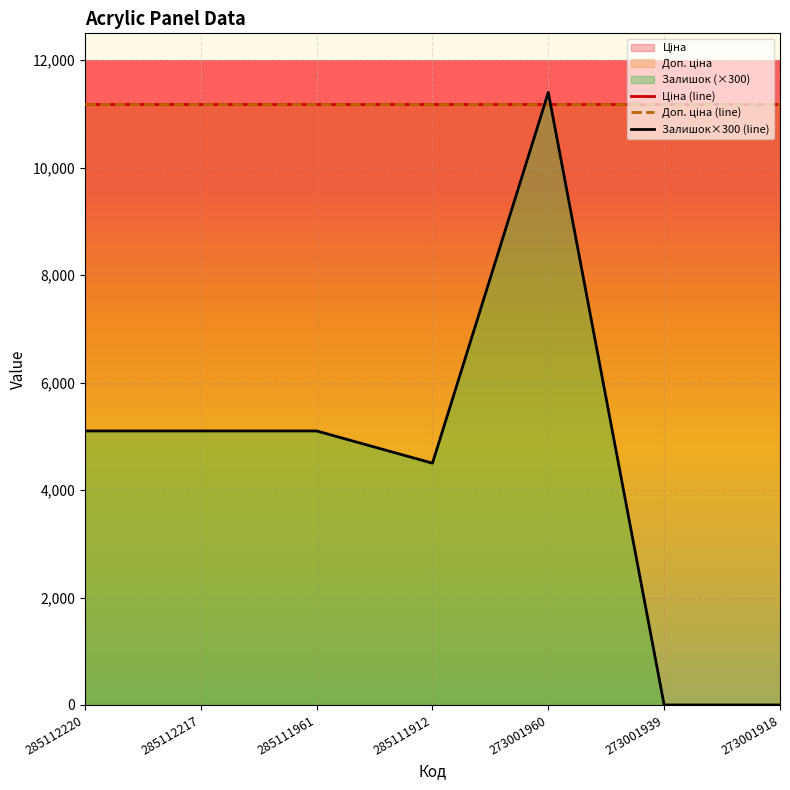

At how many categories does at least one series exceed 1124?

7